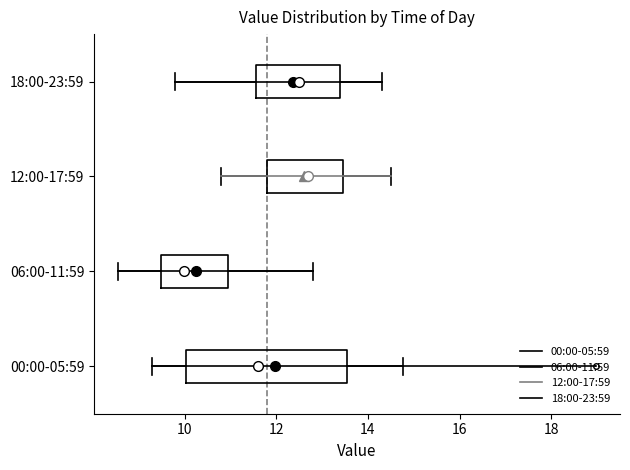

Comparing the boxes themselves (not the whiskers), which one is the widest?

00:00-05:59